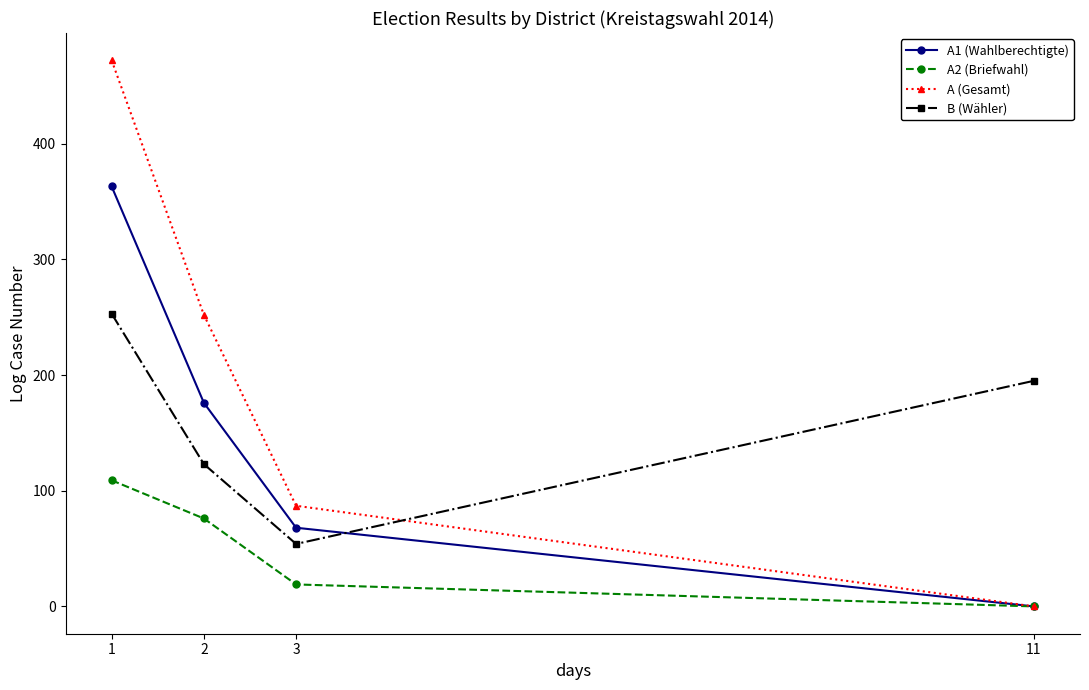

Between 2 and 11, which series saw the biggest shift?

A (Gesamt)